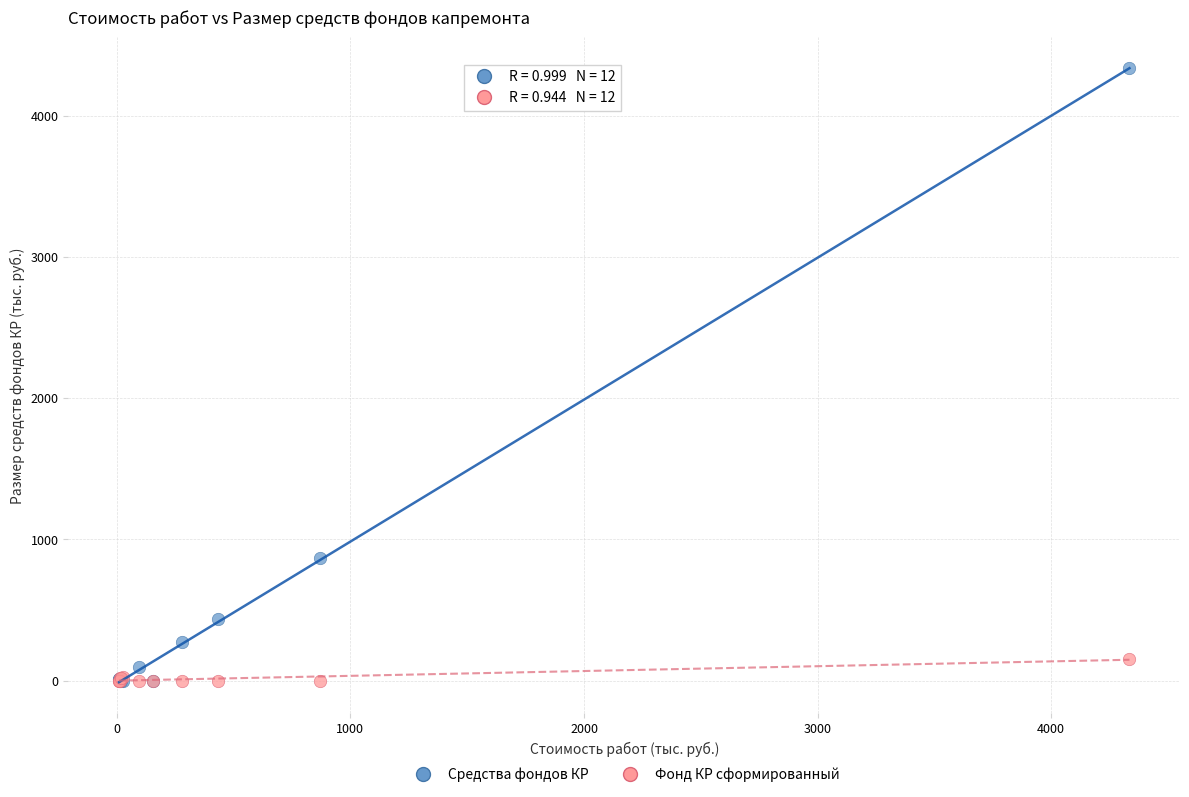

Across all series, what Y value is closest to 2167?

867.7